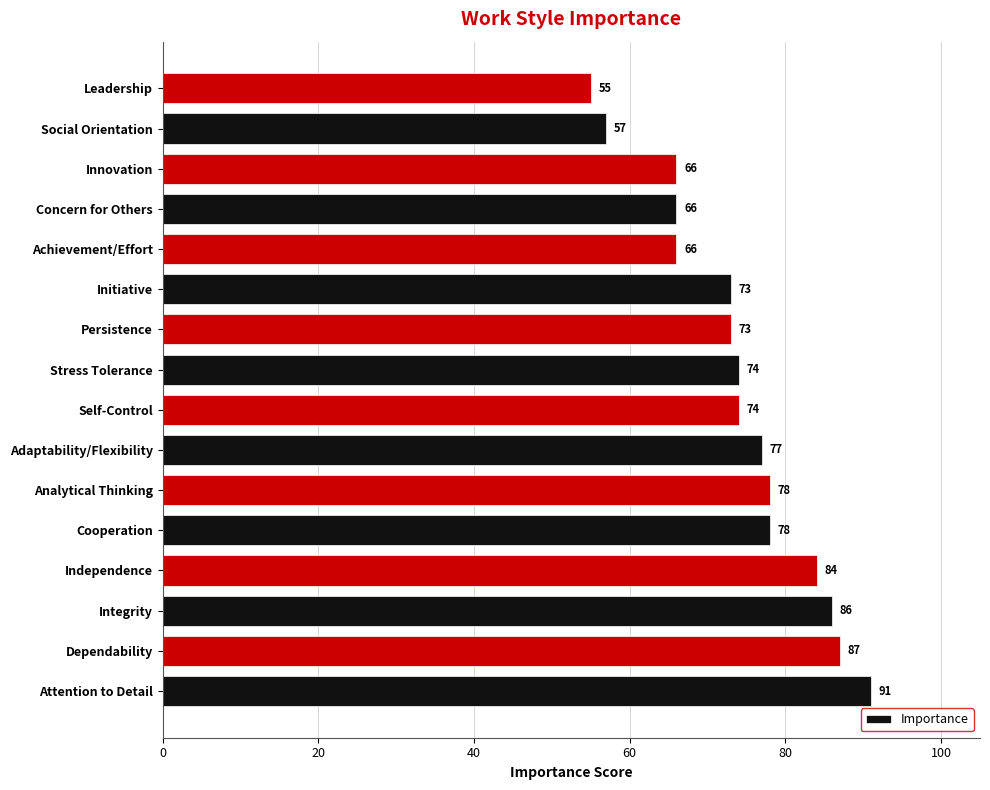

What is the greatest value displayed?

91